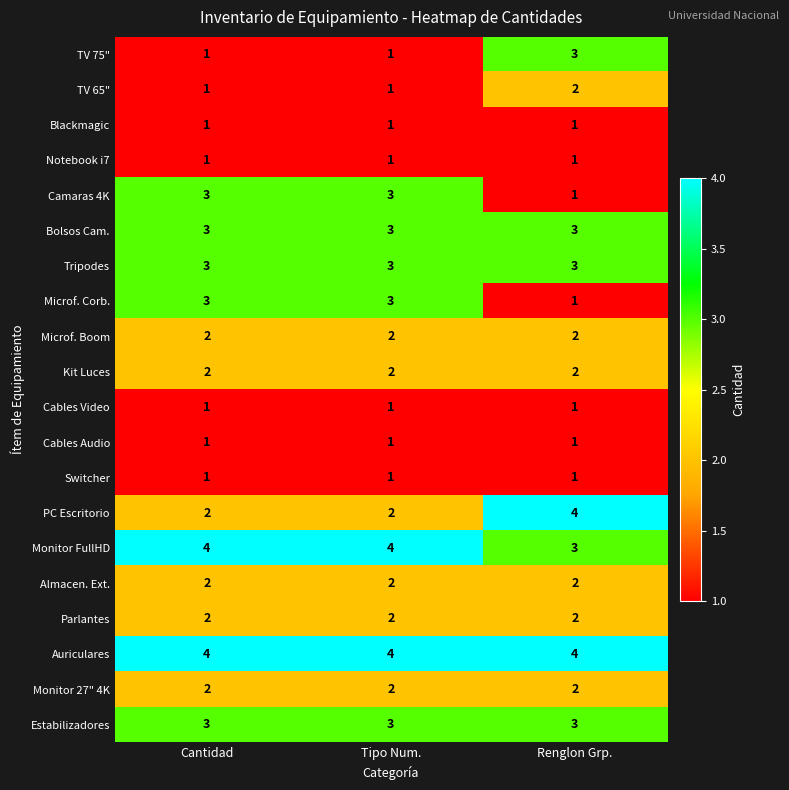

What is the maximum value for TV 75"?

3